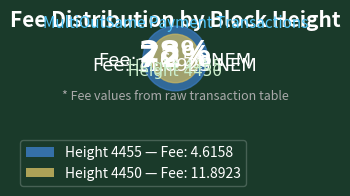

Does any single category account for the majority?

Yes